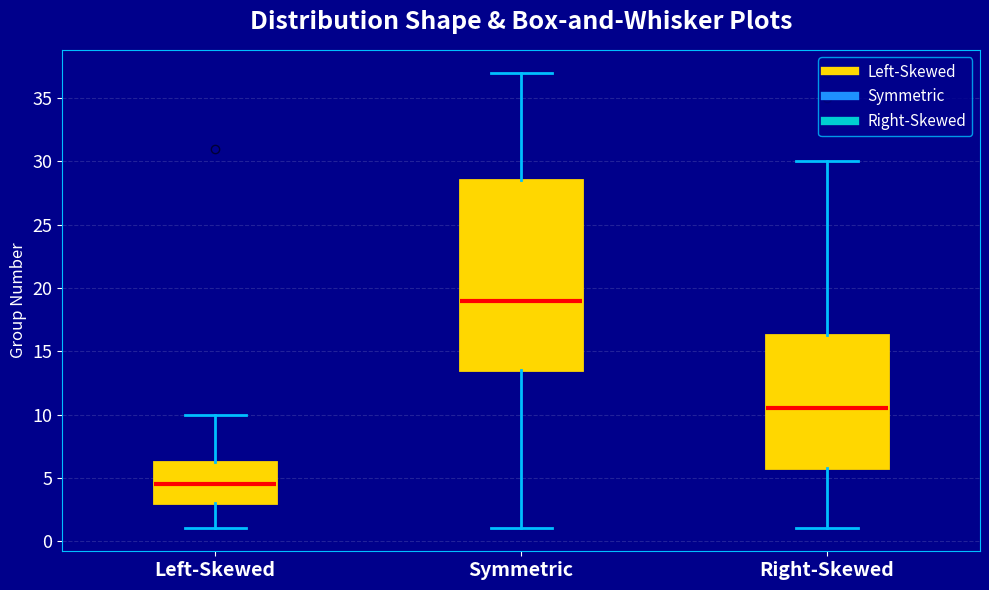

Which box has the lowest median line?

Left-Skewed